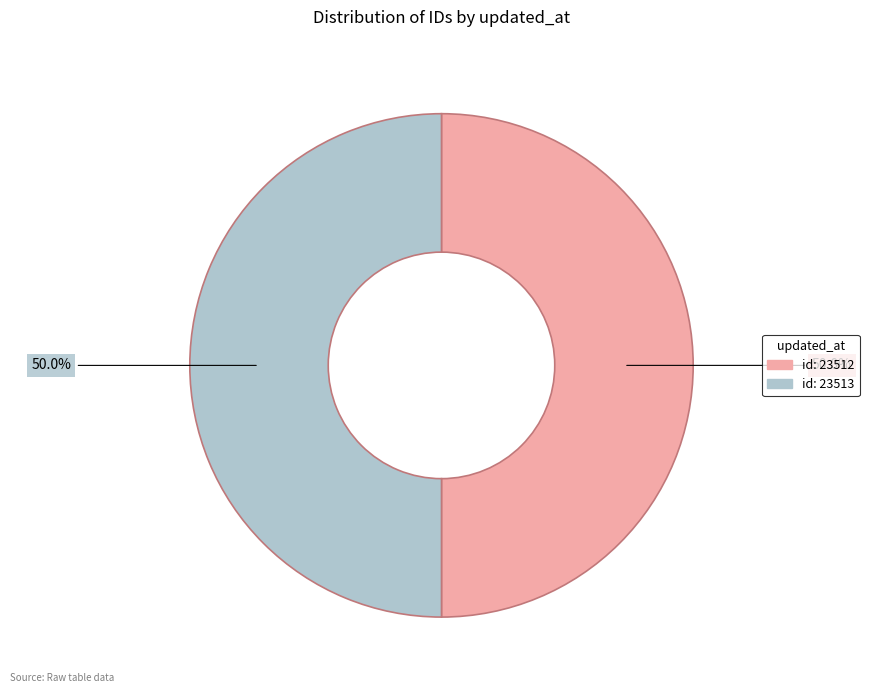

What percentage do id: 23513 and id: 23512 together represent?

100.0%